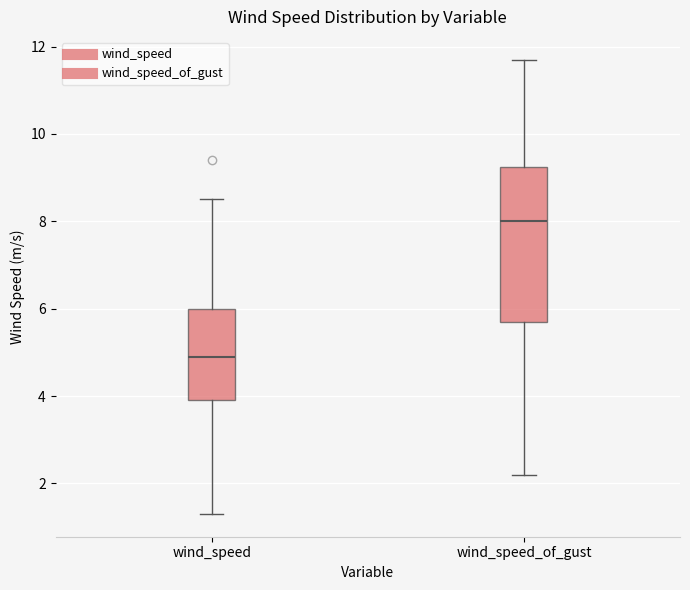

Which box has the highest median line?

wind_speed_of_gust